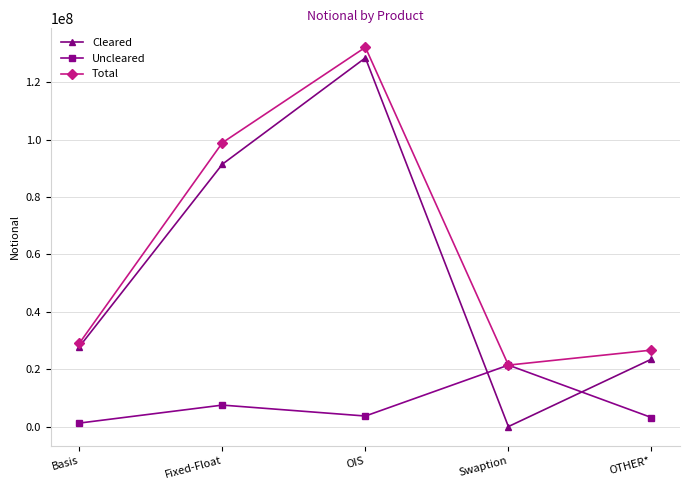

What are all the series names shown in the legend?

Cleared, Uncleared, Total